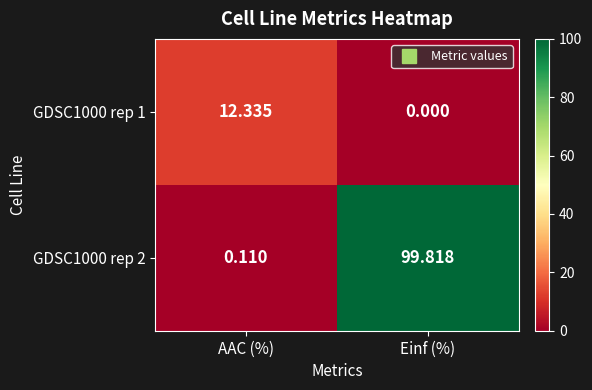

Which label corresponds to the smallest value in the chart?

Einf (%)